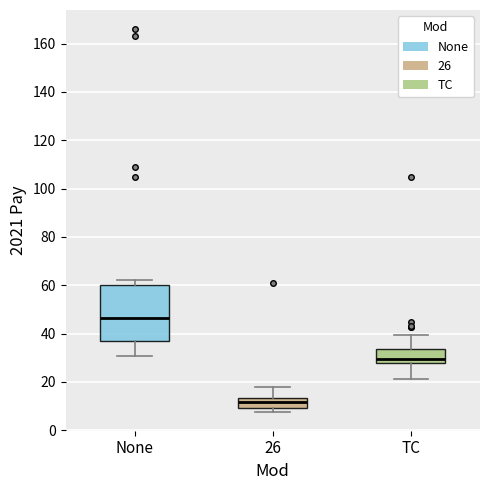

Comparing the boxes themselves (not the whiskers), which one is the tallest?

None